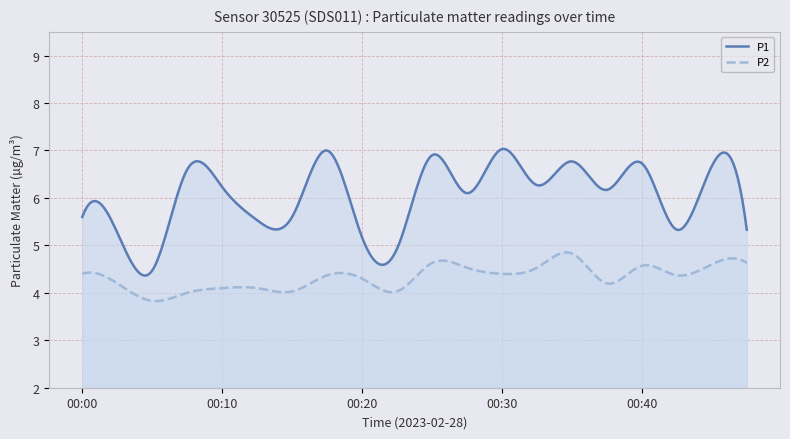

Where is the first local maximum for P2?

00:18